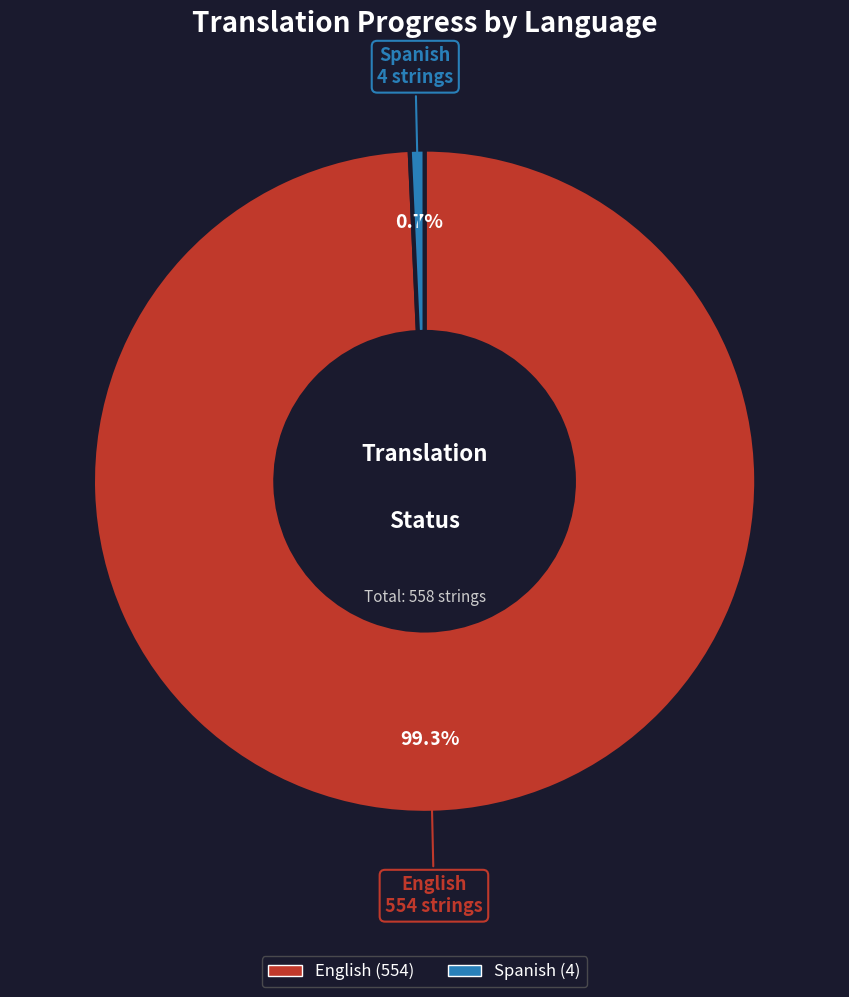

True or false: Spanish accounts for 11% of the total.

False